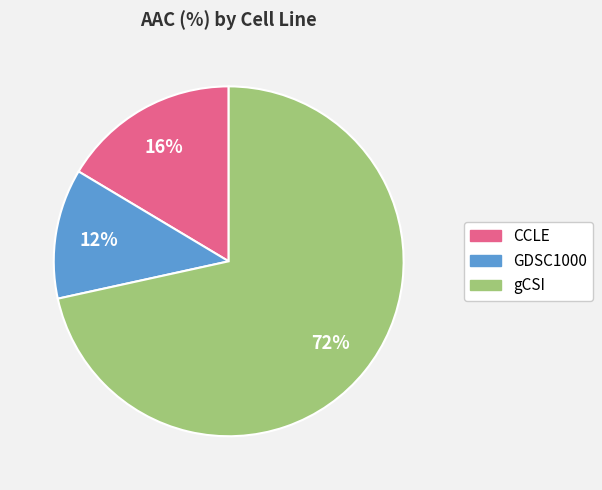

Is it true that CCLE is 11% of the pie?

False